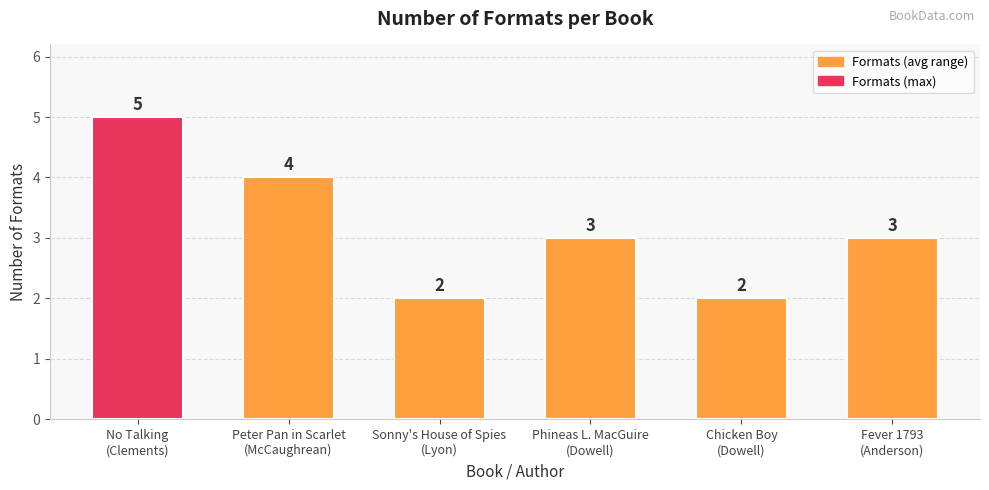

How many bars are there in total?

6